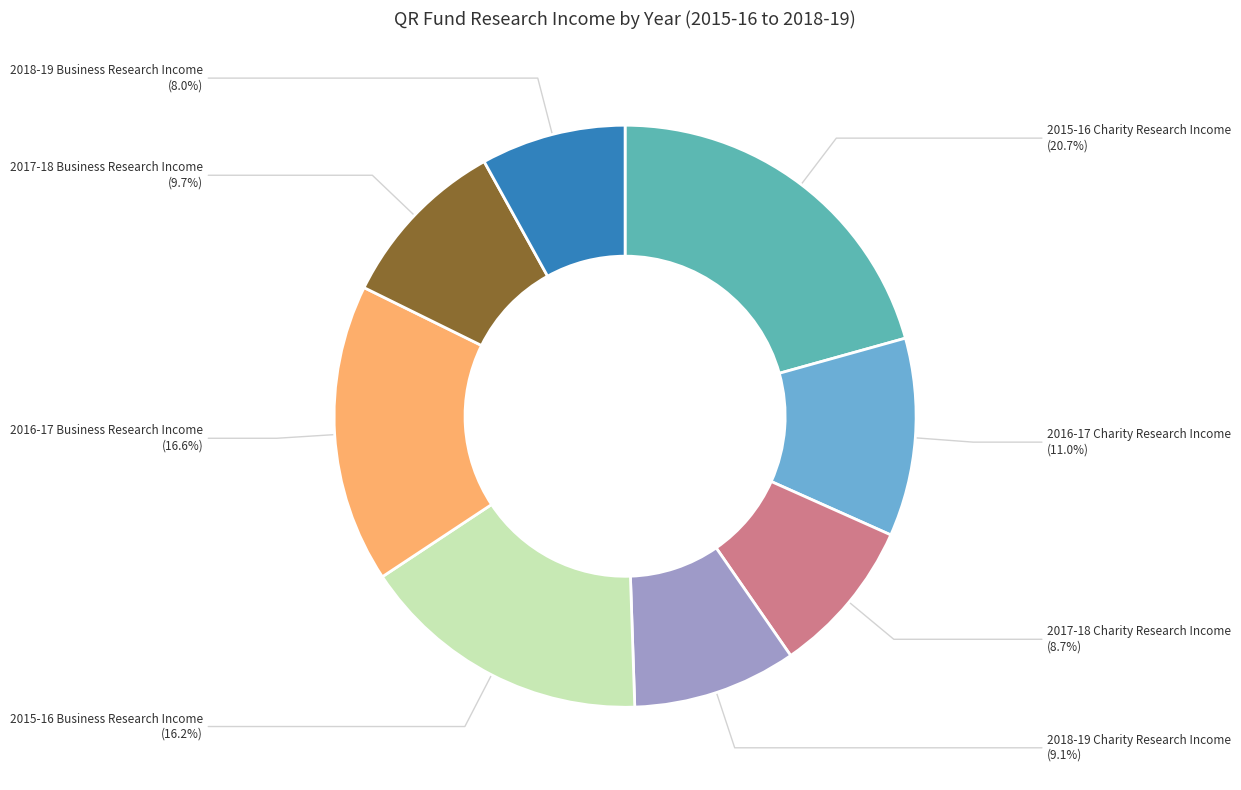

To the nearest percent, what is the average slice percentage?

12%